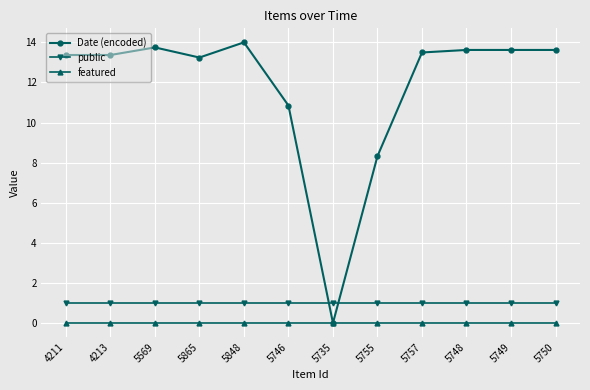

Rank the series at 5848 from highest to lowest value.

Date (encoded), public, featured